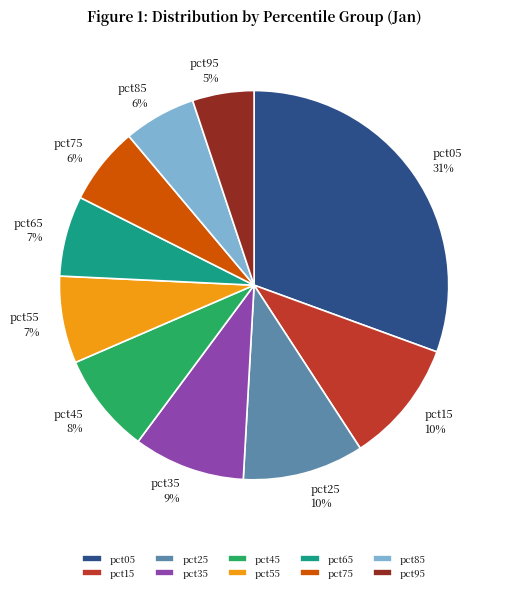

Which category has the smallest portion of the pie?

pct95